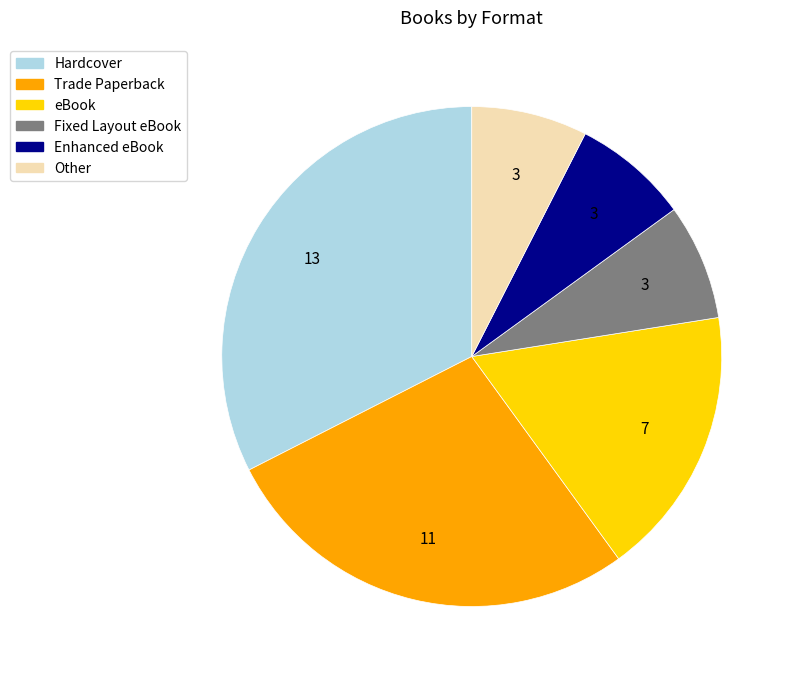

The Trade Paperback slice represents 16% of the pie. True or false?

False